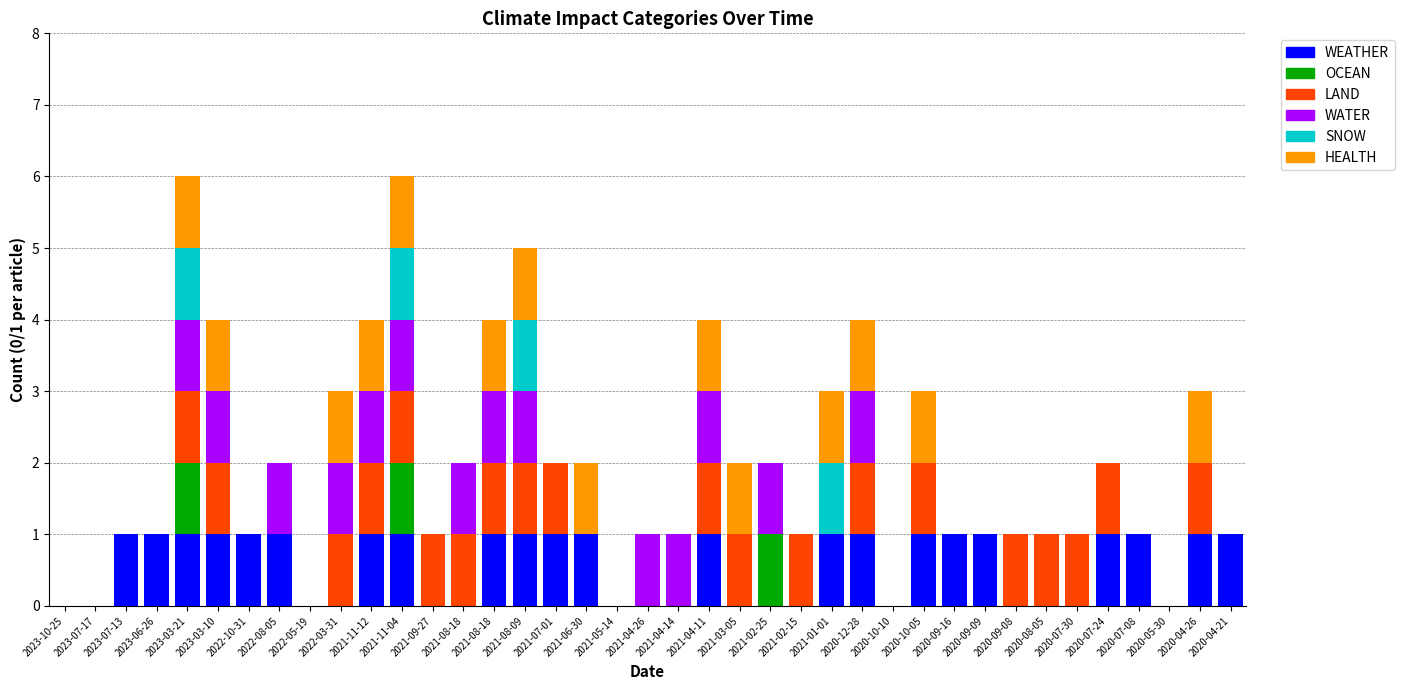

Which series has the widest spread of values?

WEATHER